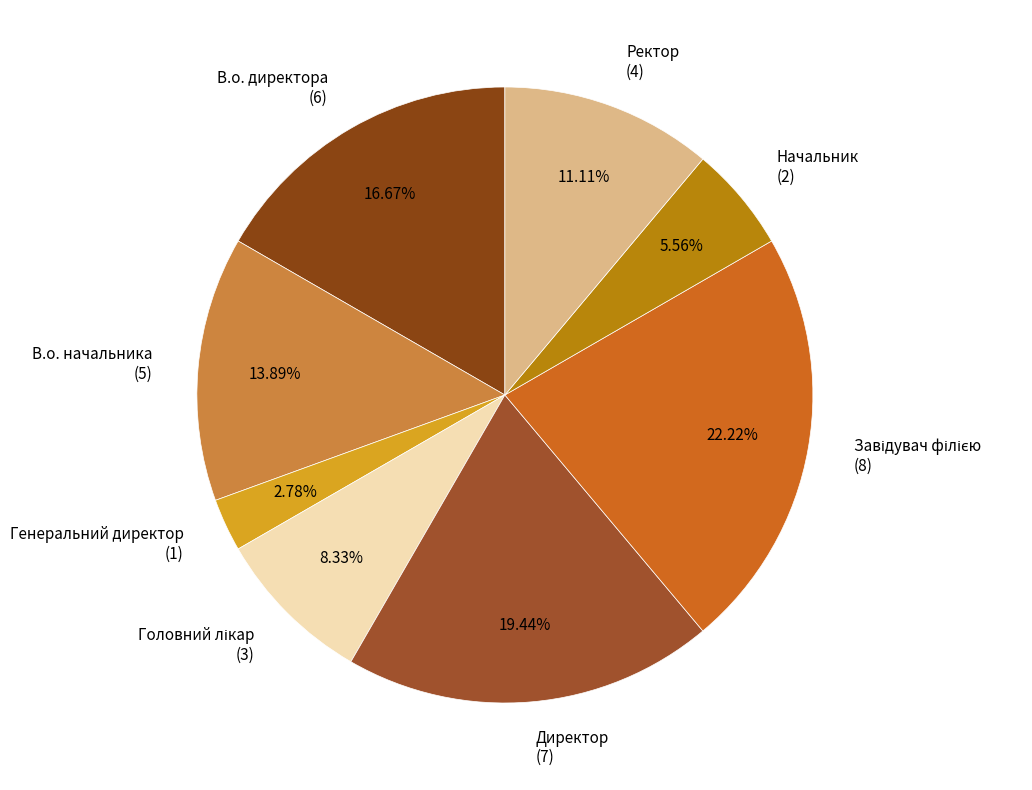

How much of the chart is everything except В.о. начальника?

86.1%